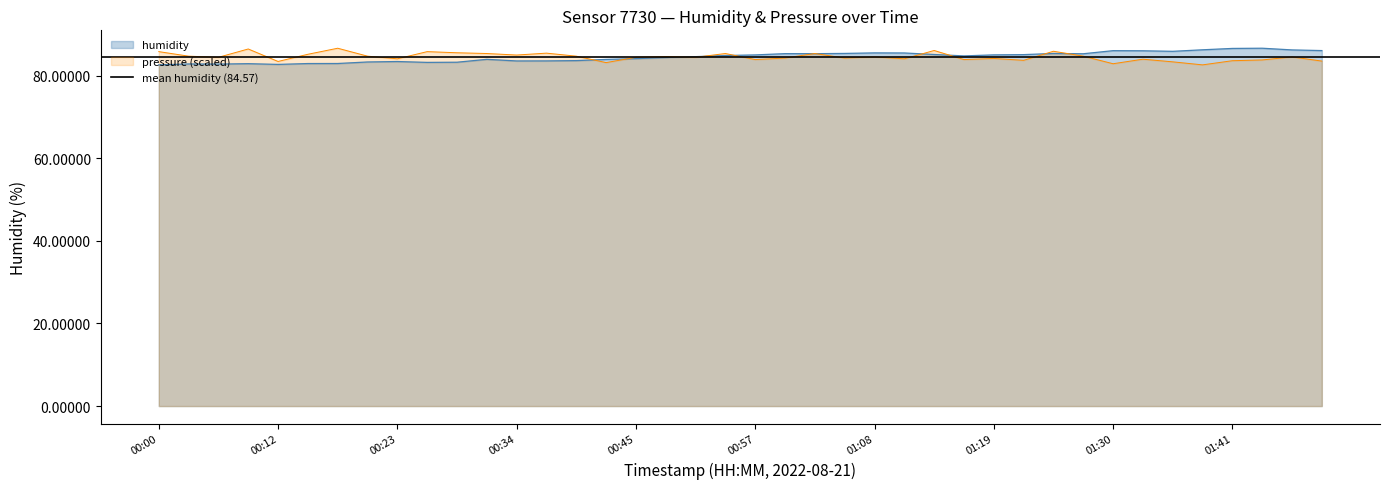

At which label does the data first exceed 84?

00:45